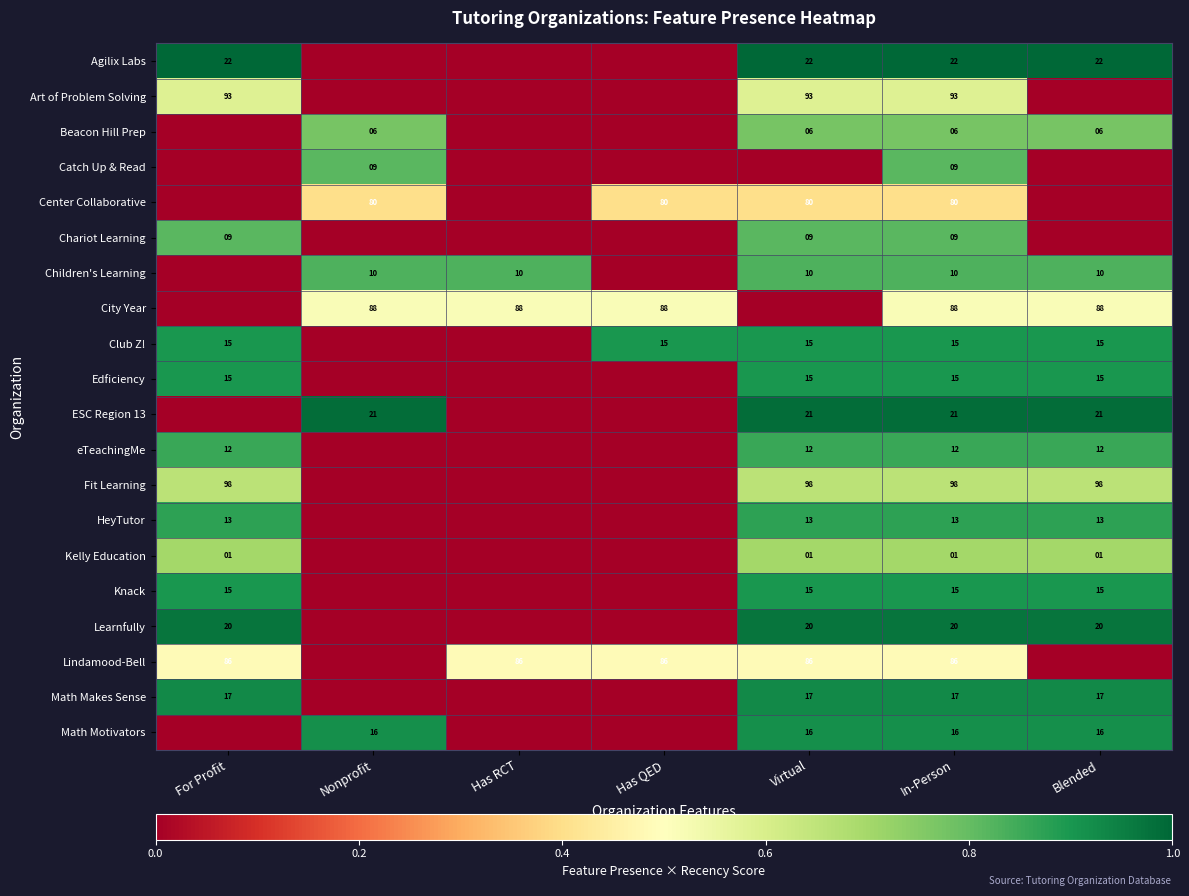

What is the total value across all series at In-Person?

646